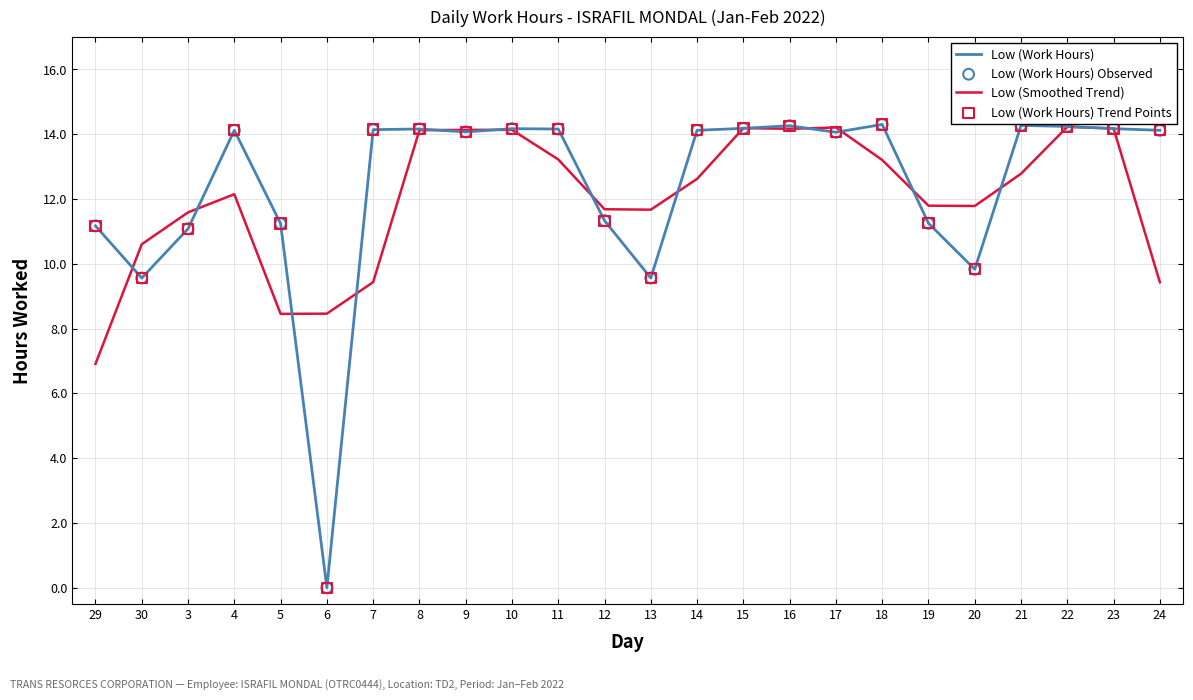

Which series has the largest total across all categories?

Low (Work Hours)